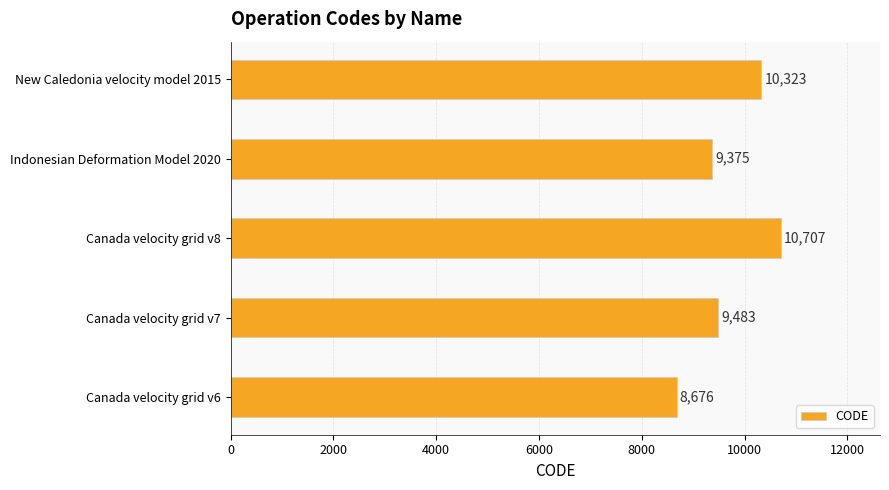

Are the bars grouped side by side (vs. stacked)?

No